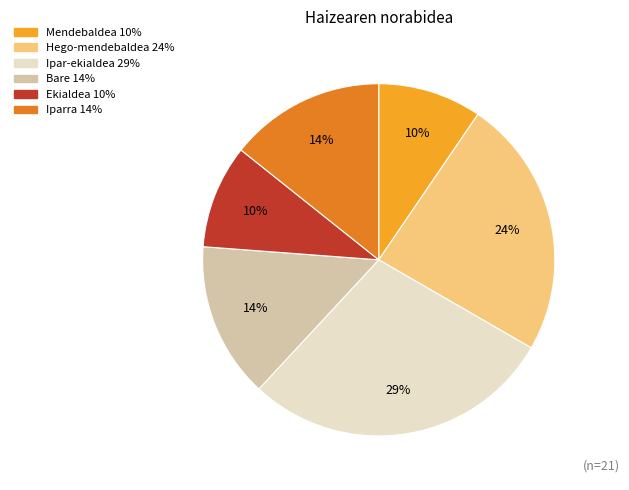

To the nearest percent, what is the difference between the largest and smallest slice percentages?

19%